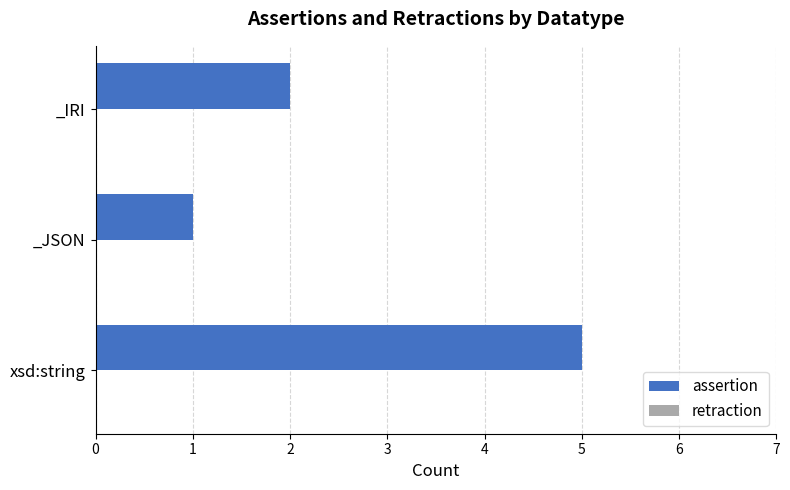

What is the maximum value shown in the chart?

5